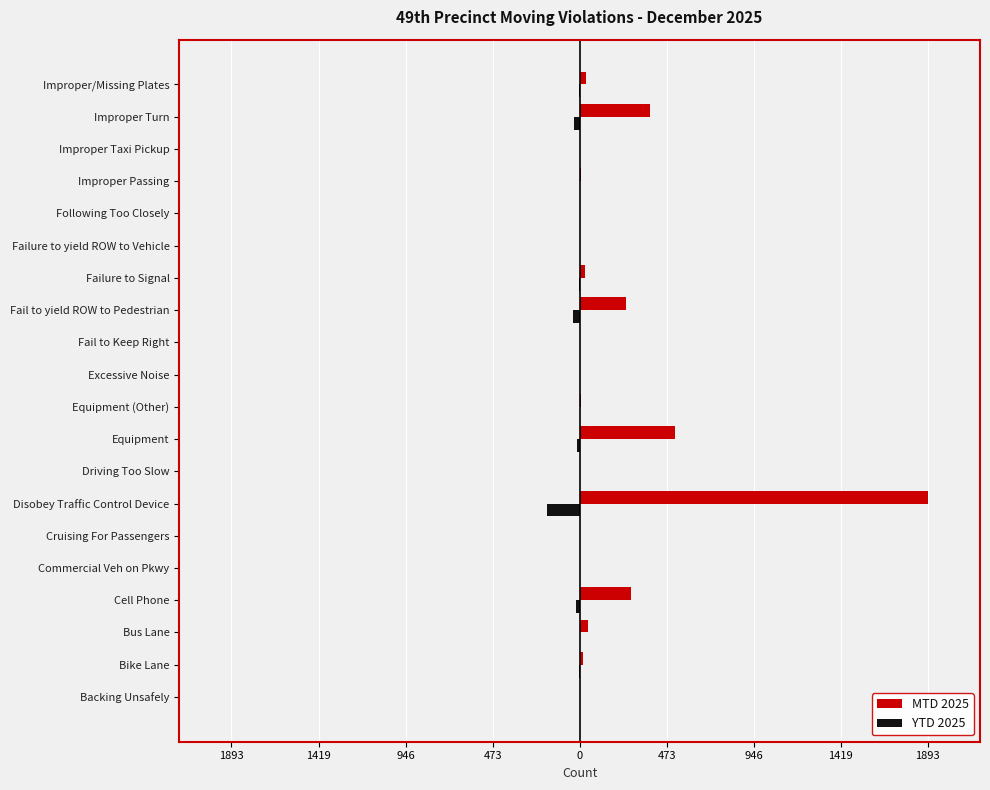

What are all the series names shown in the legend?

MTD 2025, YTD 2025